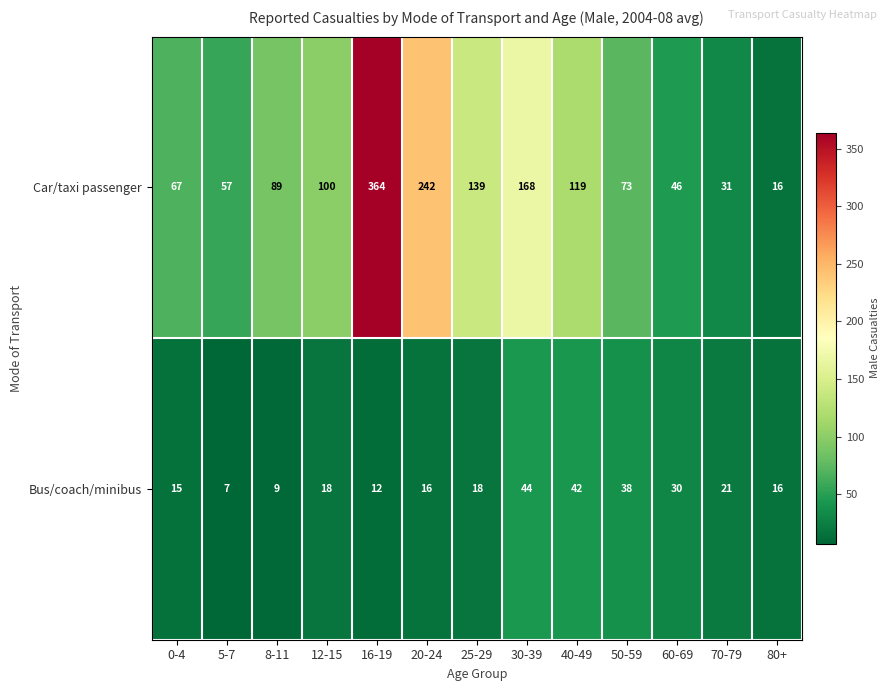

What is the difference between the maximum and minimum values in the Bus/coach/minibus series?

37